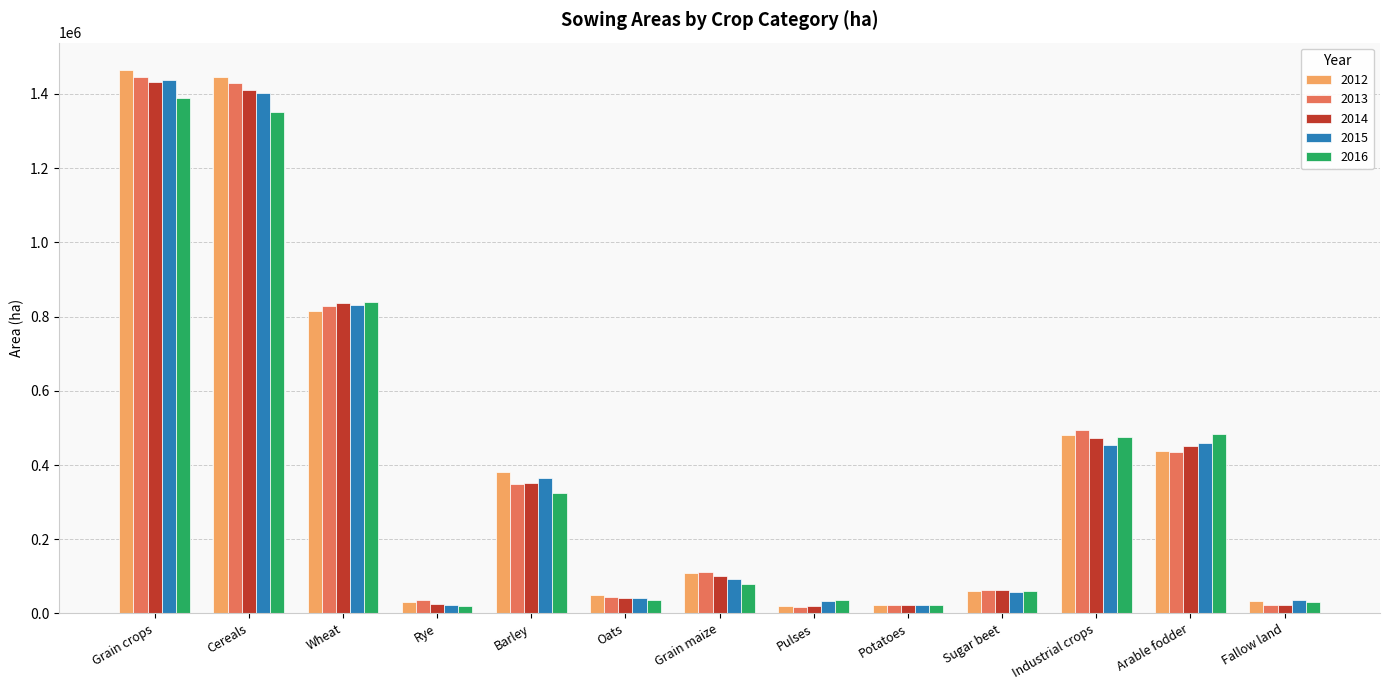

What is the difference between the 2016 values at Grain maize and Oats?

41736.4